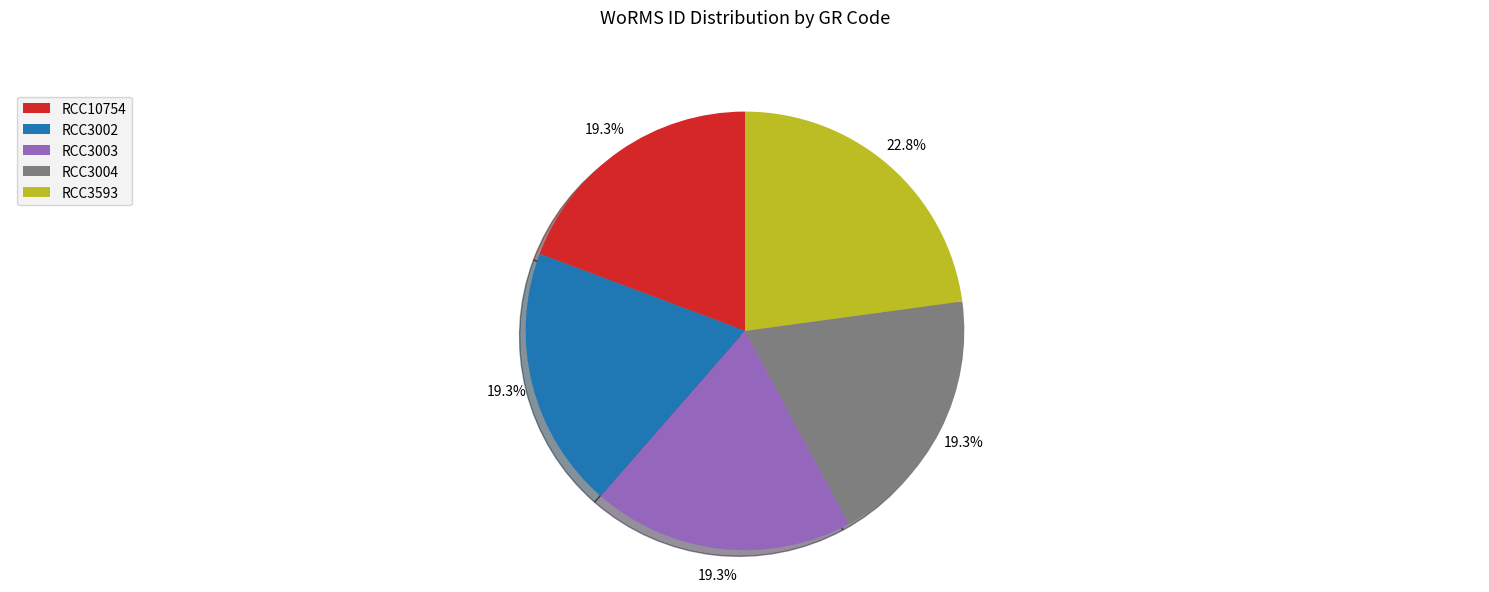

Between RCC3593 and RCC3004, which is larger?

RCC3593